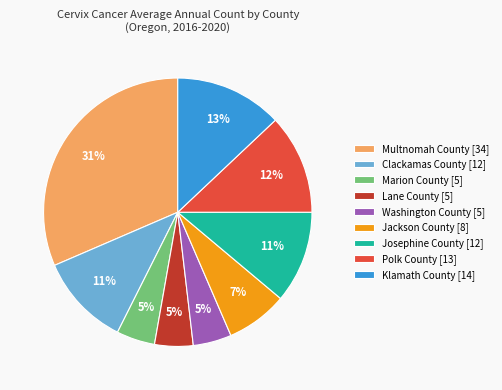

To the nearest percent, what is the average slice percentage?

11%